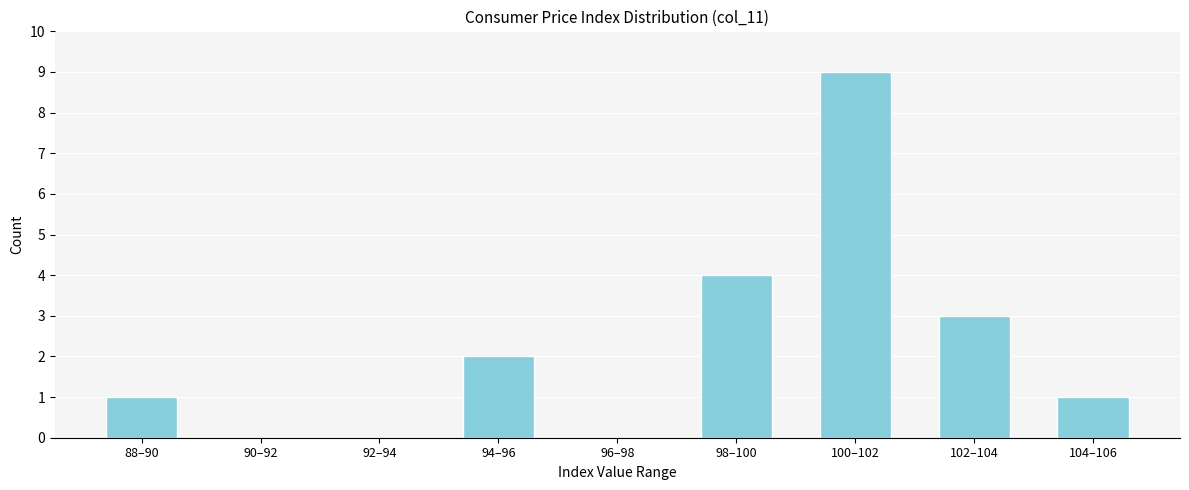

Reading left to right, list all the values displayed in this chart.

88–90=1	90–92=0	92–94=0	94–96=2	96–98=0	98–100=4	100–102=9	102–104=3	104–106=1